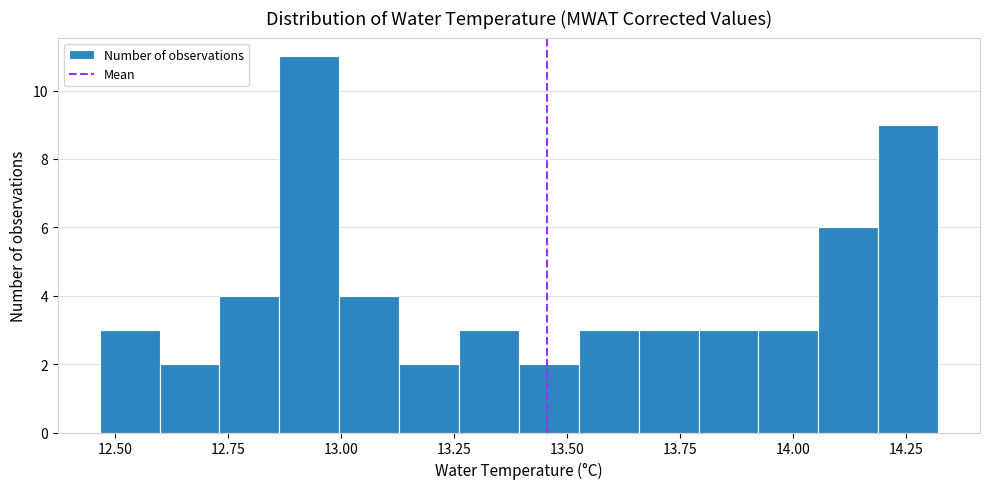

Read against the x-axis, roughly where is the centre of the tallest bar?

12.95